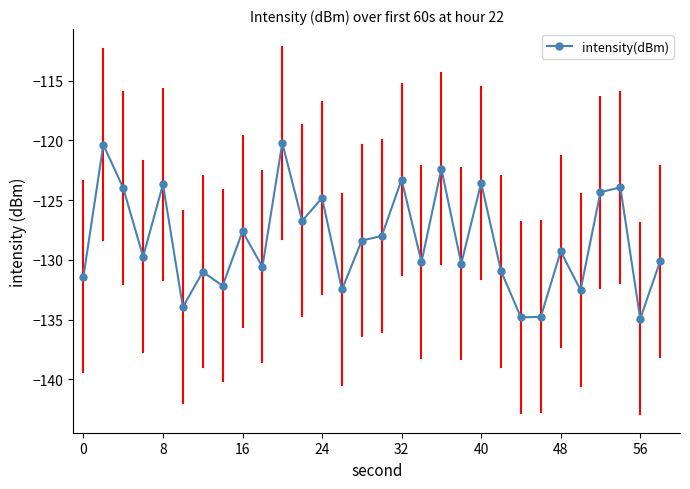

How many points are higher than both their immediate neighbors (excluding endpoints)?

11